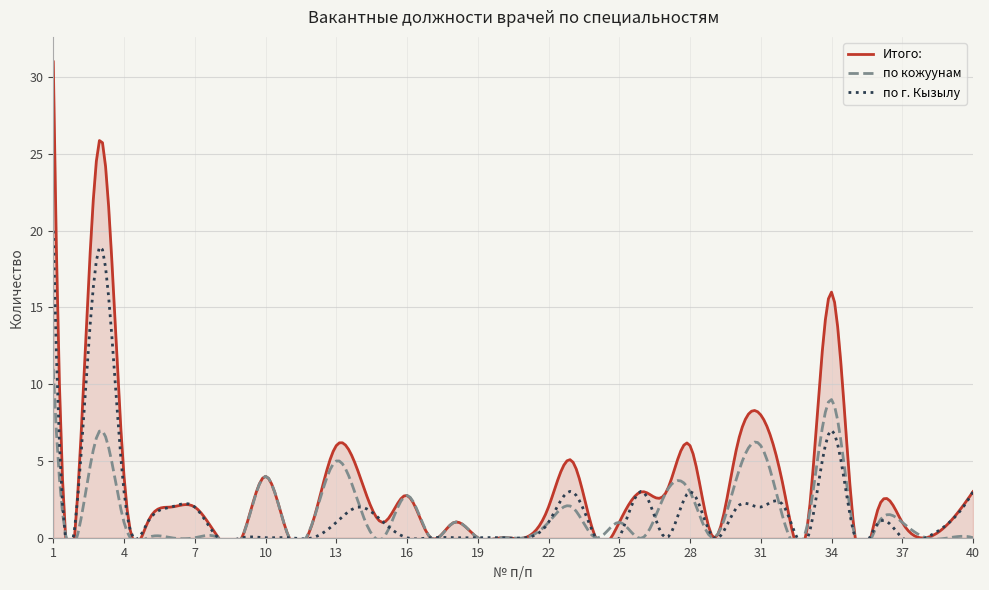

Rank the series at 40 from highest to lowest value.

Итого:, по г. Кызылу, по кожуунам